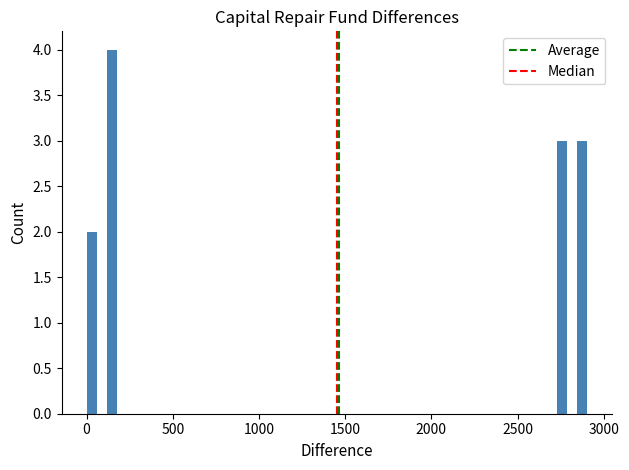

Read against the x-axis, roughly where is the centre of the tallest bar?

150